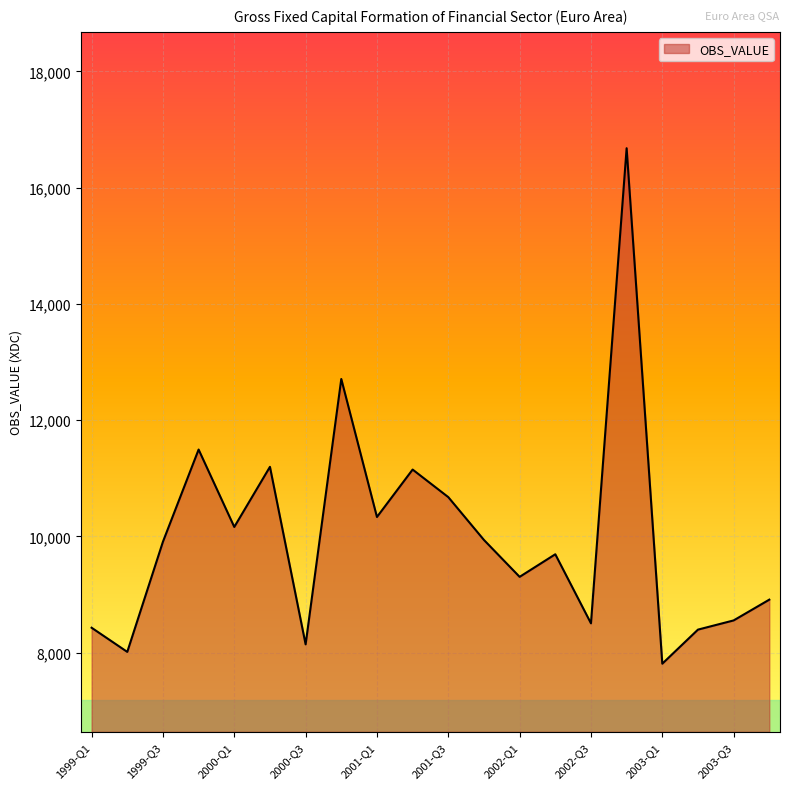

What is the difference between the maximum and minimum values?

8866.3